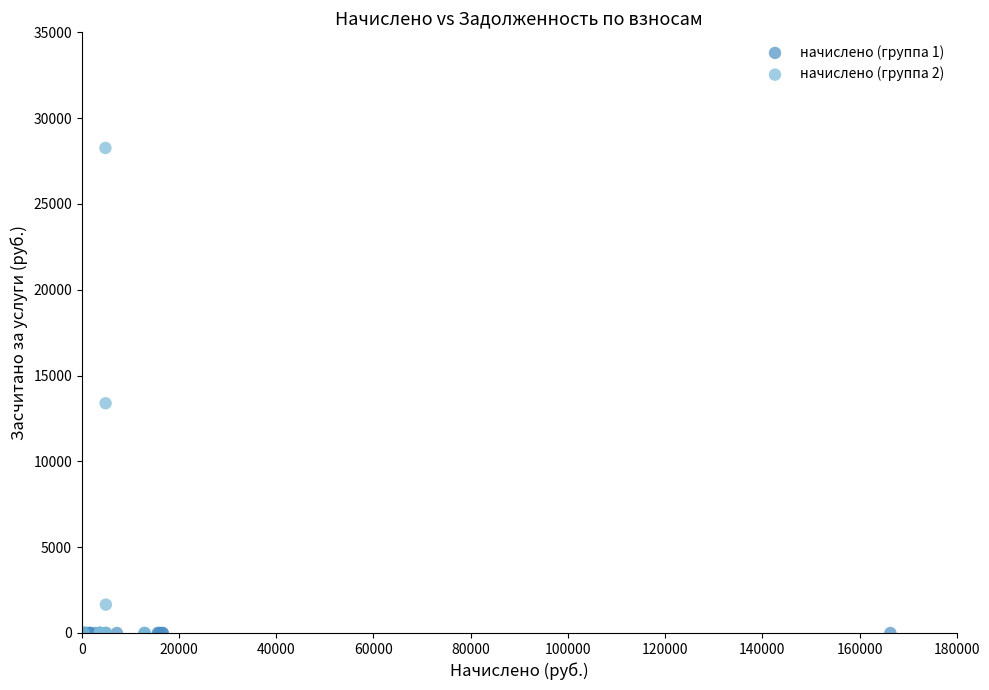

Which series contains the highest Y value?

начислено (группа 2)